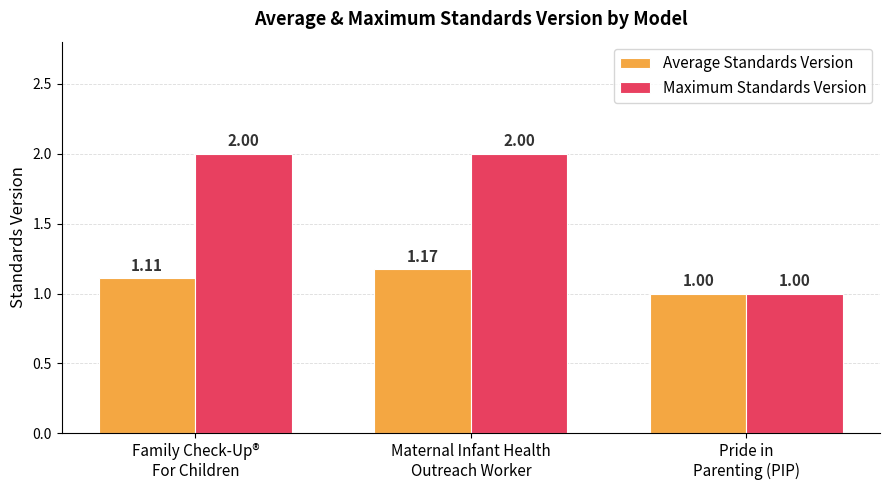

What is the difference between the Average Standards Version values at Maternal Infant Health
Outreach Worker and Family Check-Up®
For Children?

0.1